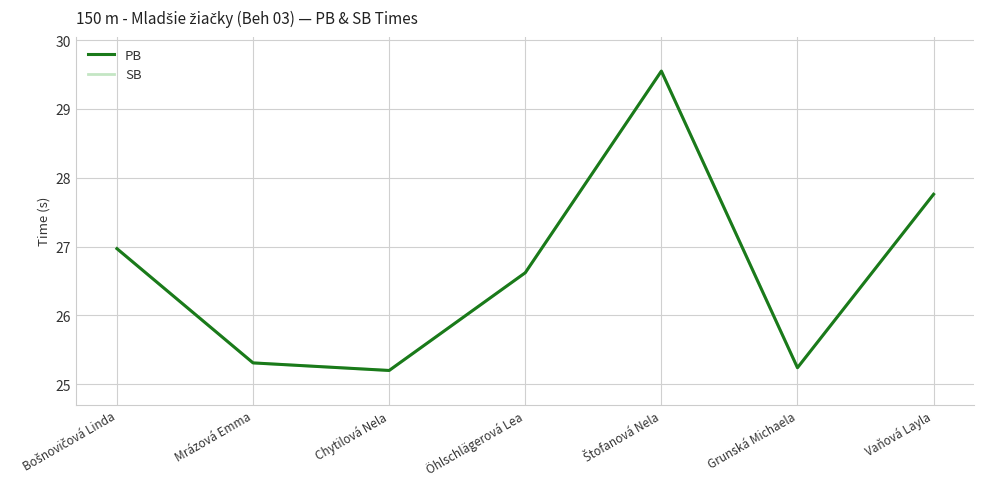

The PB series shows 25.3 at Mrázová Emma. True or false?

True